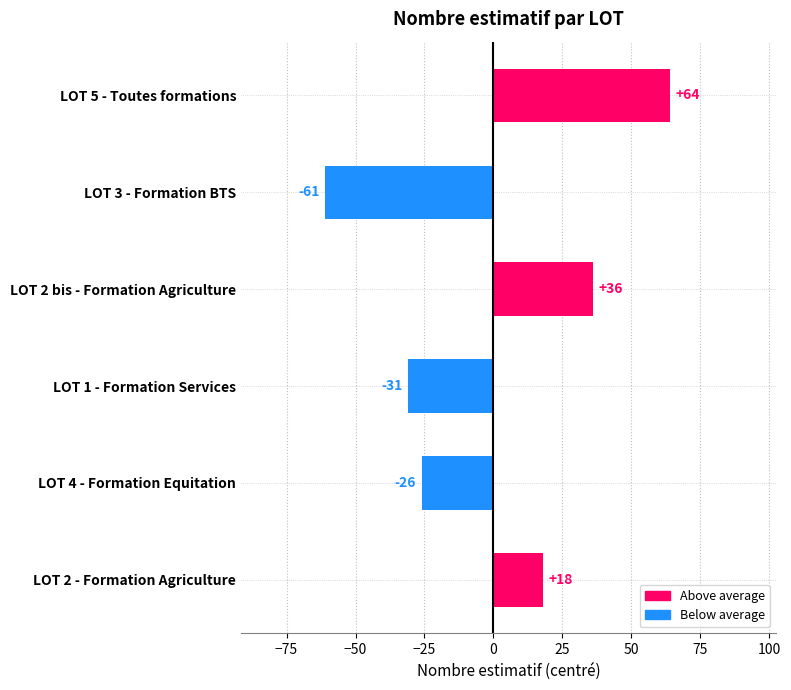

Rank the categories by value from highest to lowest.

LOT 5 - Toutes formations, LOT 2 bis - Formation Agriculture, LOT 2 - Formation Agriculture, LOT 4 - Formation Equitation, LOT 1 - Formation Services, LOT 3 - Formation BTS